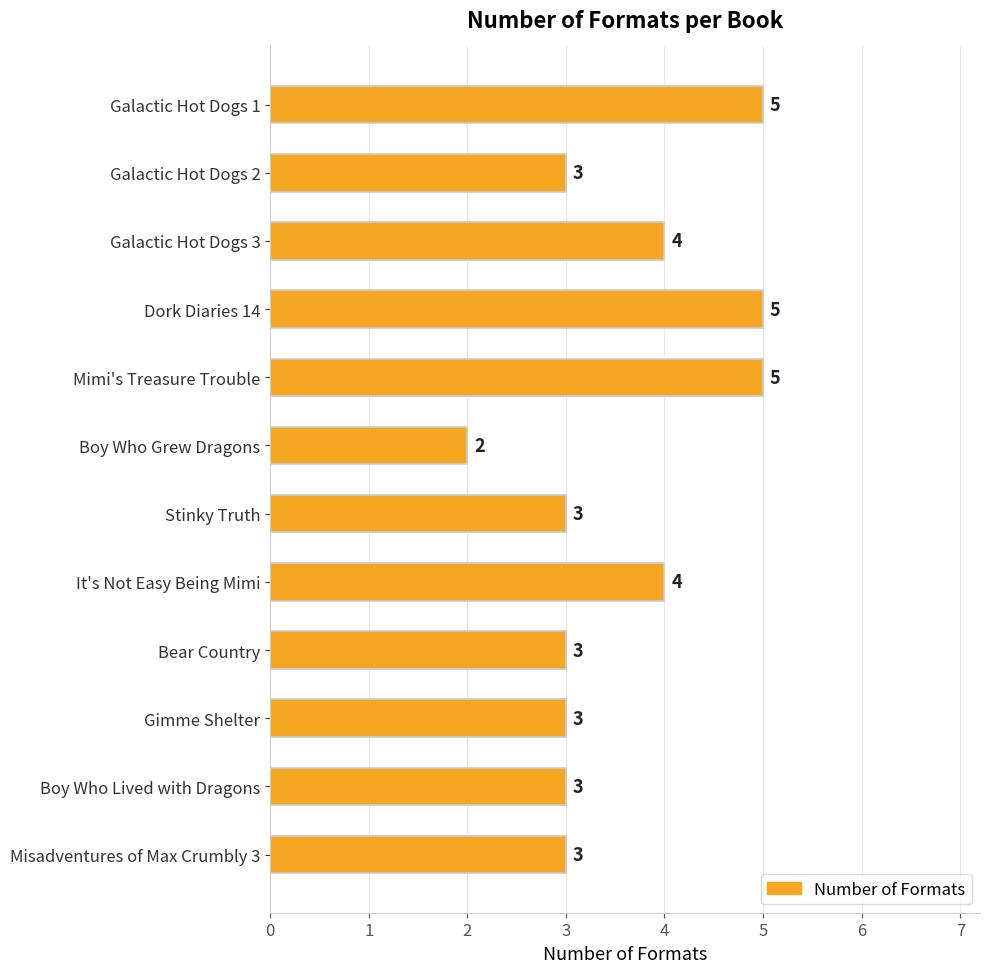

Is it true that the value at Galactic Hot Dogs 1 is 1?

False